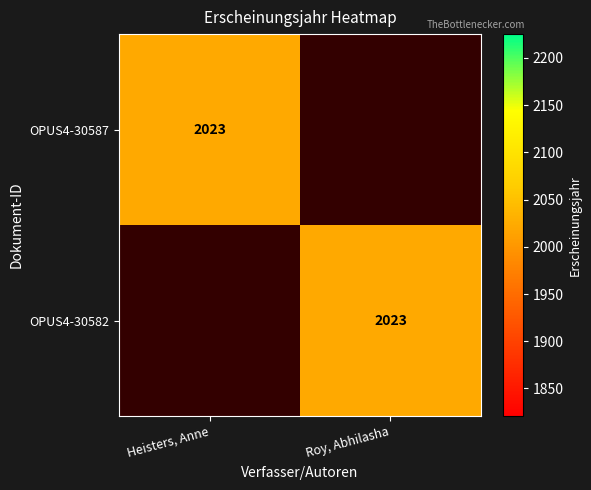

The value of OPUS4-30587 at Heisters, Anne is 2878. True or false?

False